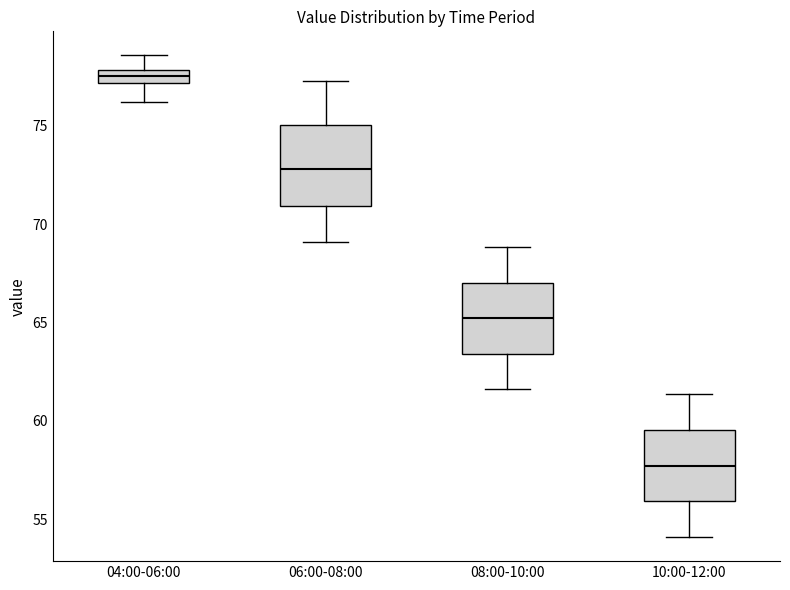

Where does the median line of the box for 04:00-06:00 sit on the y-axis? The values are not printed on the chart, so give them approximately, as read against the axis.

77.5